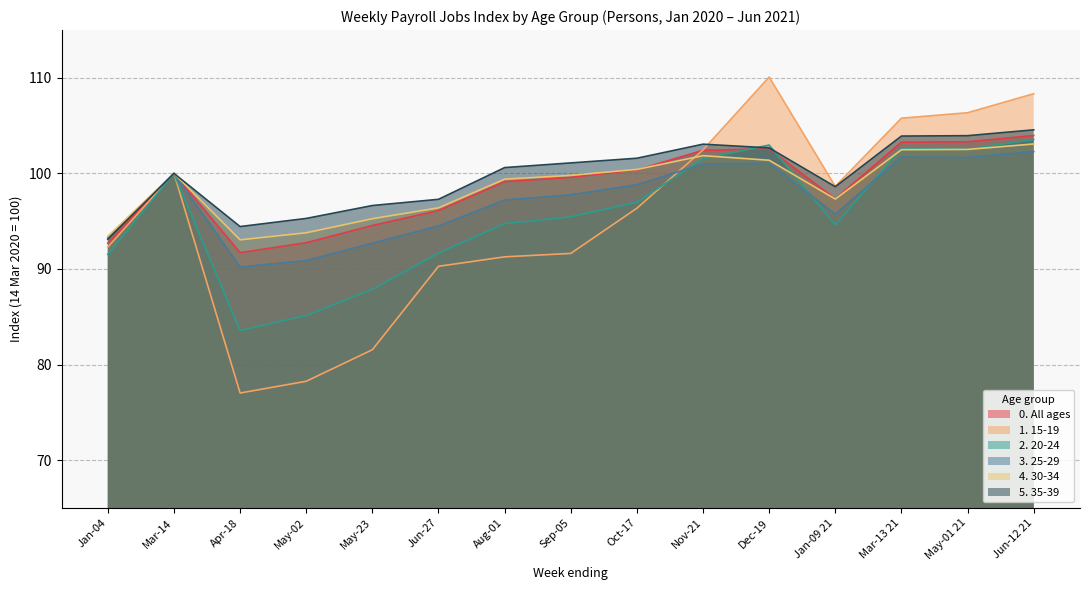

Between 2020-05-02 and 2020-08-22, which is larger?

2020-08-22